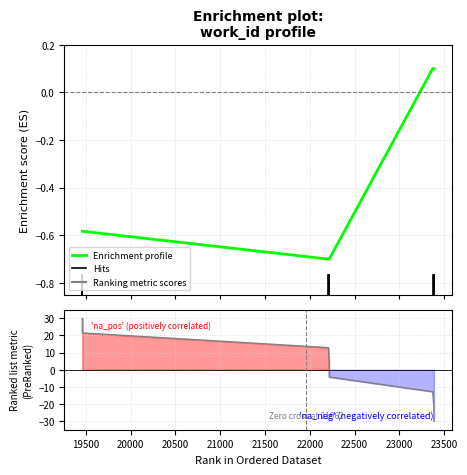

Reading left to right, transcribe all the data shown in this chart.

Enrichment profile: -0.6	-0.6	-0.7	-0.7	-0.7	0.1	0.1	0.1
Ranking metric scores: 30.0	21.4	12.9	4.3	-4.3	-12.9	-21.4	-30.0